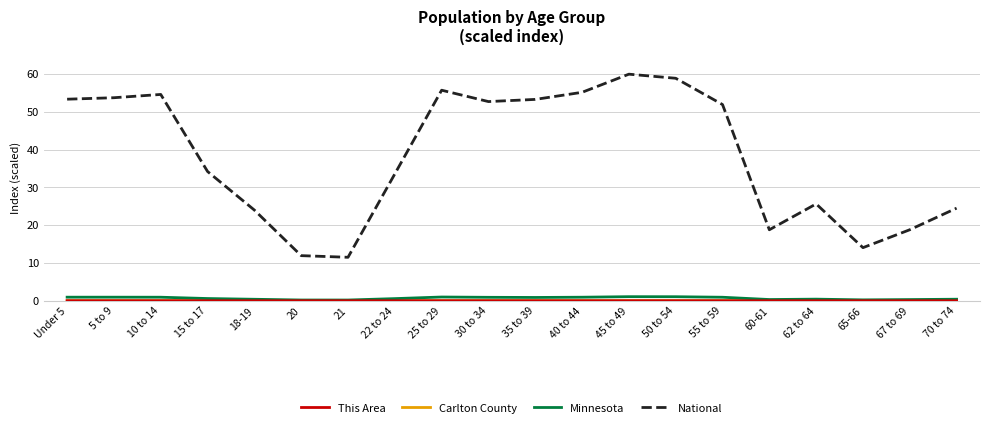

At which label is National closest to 35?

15 to 17